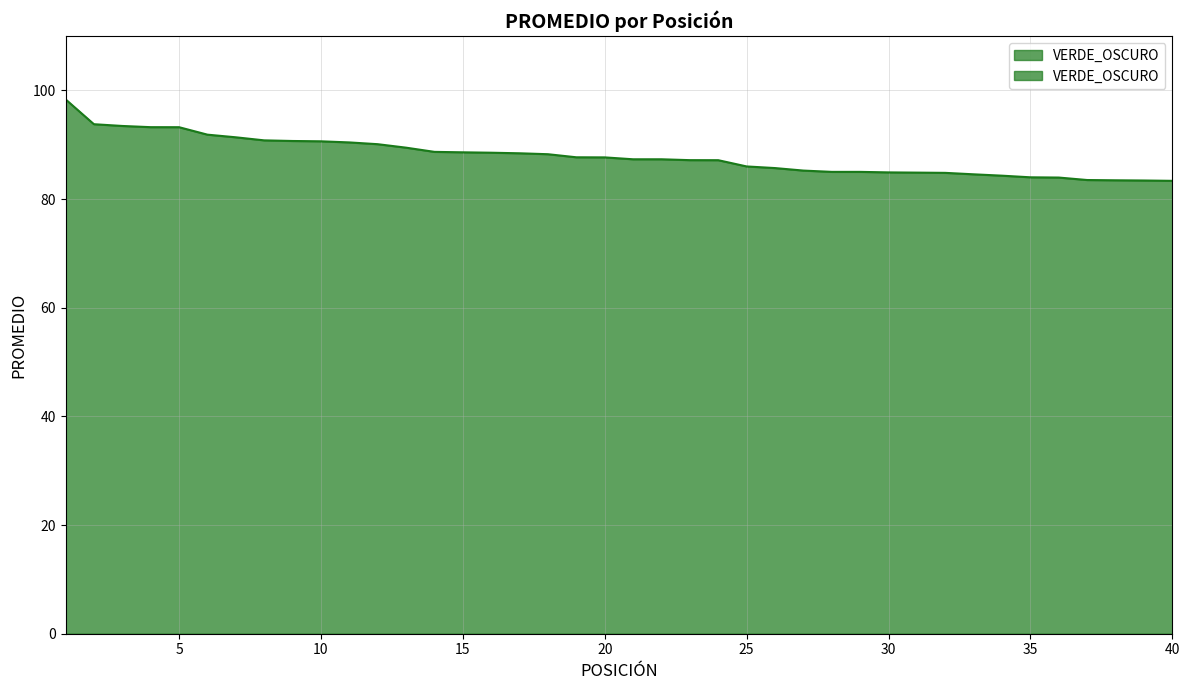

True or false: the data has more than 2 interior local peaks.

False